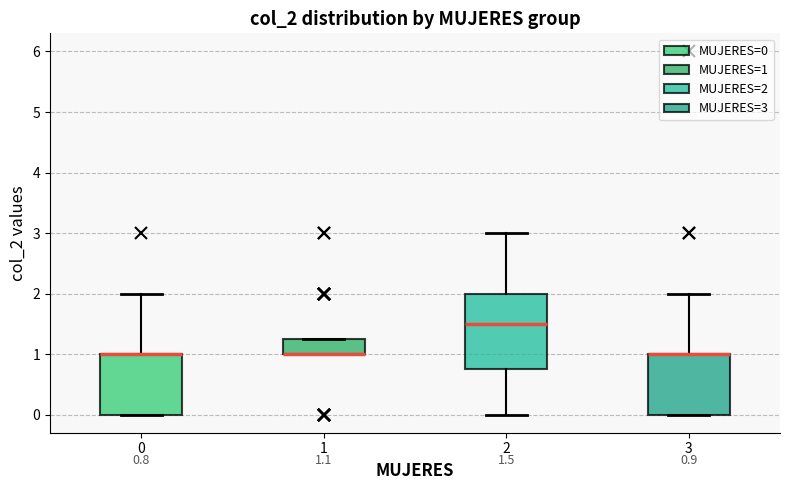

Which box is the tallest, from its lower edge to its upper edge?

2